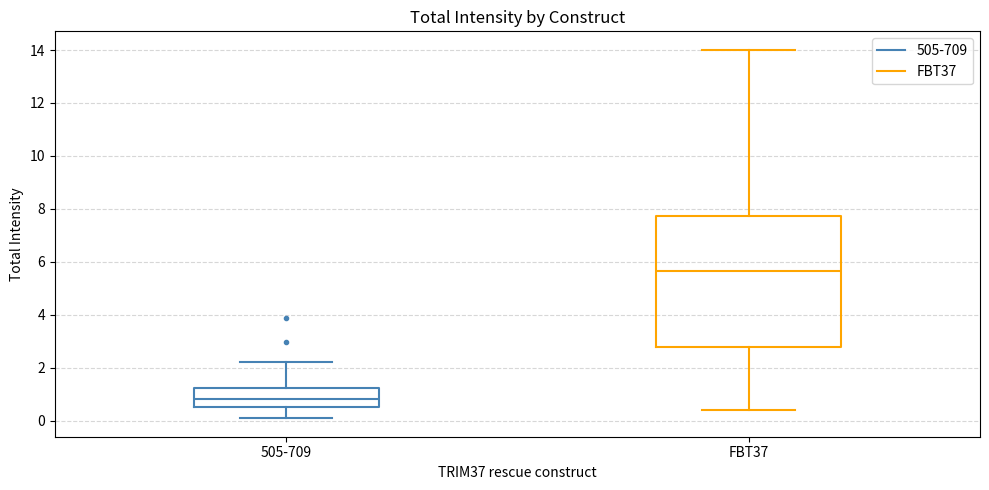

Reading left to right, read every box against the y-axis: the position of its median line, the range the box covers, and the ends of its whiskers. The values are not printed on the chart, so give them approximately, as read against the axis.

505-709: median 0.8, box 0.6 to 1.2, whiskers 0.0 to 2.2
FBT37: median 5.6, box 2.8 to 7.8, whiskers 0.4 to 14.0